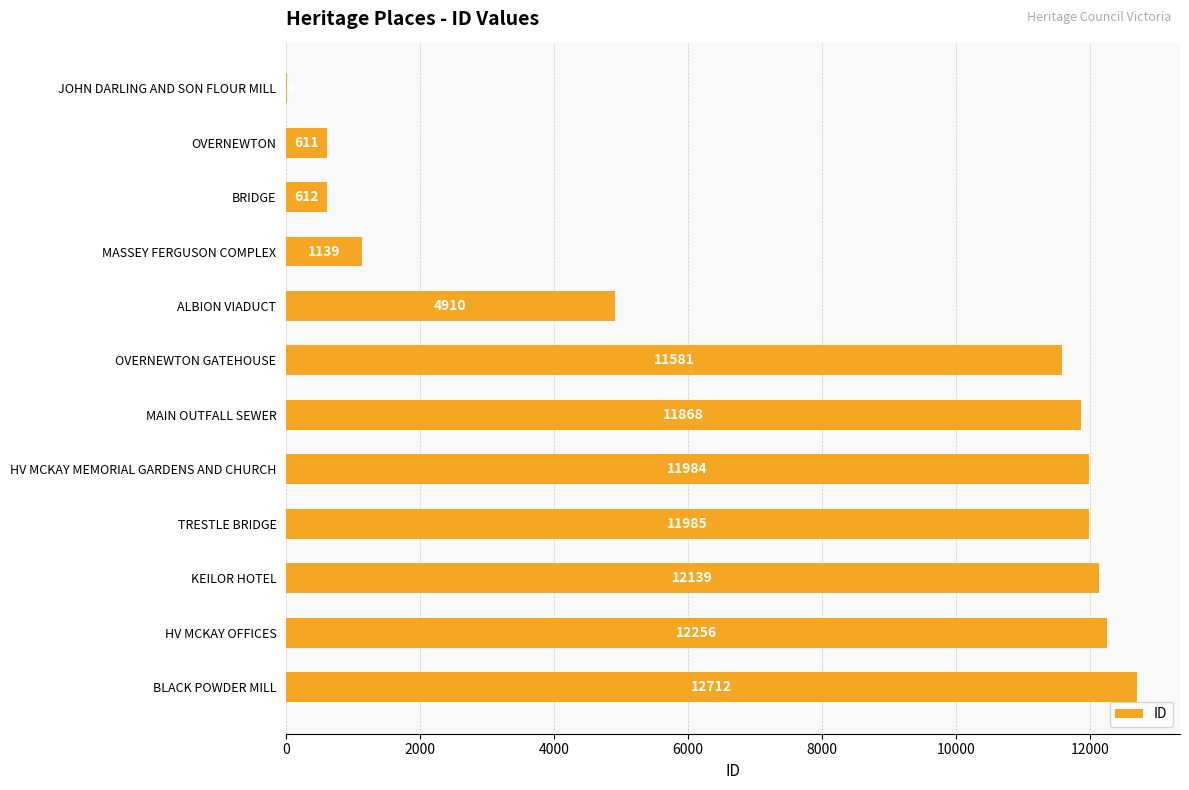

Reading bottom to top, what are all the values shown in this chart?

BLACK POWDER MILL=12712	HV MCKAY OFFICES=12256	KEILOR HOTEL=12139	TRESTLE BRIDGE=11985	HV MCKAY MEMORIAL GARDENS AND CHURCH=11984	MAIN OUTFALL SEWER=11868	OVERNEWTON GATEHOUSE=11581	ALBION VIADUCT=4910	MASSEY FERGUSON COMPLEX=1139	BRIDGE=612	OVERNEWTON=611	JOHN DARLING AND SON FLOUR MILL=16